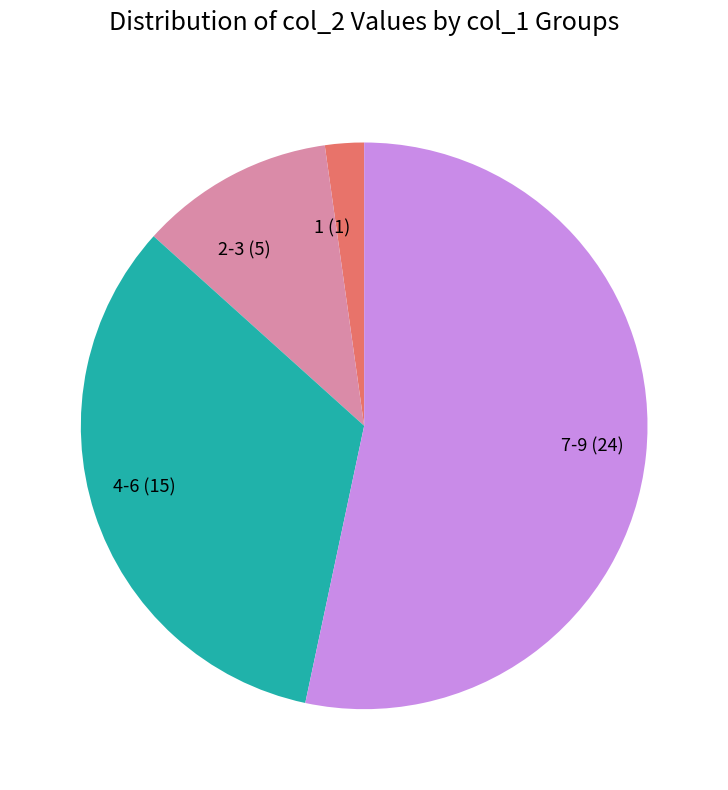

Which has a higher value, 4-6 (15) or 7-9 (24)?

7-9 (24)